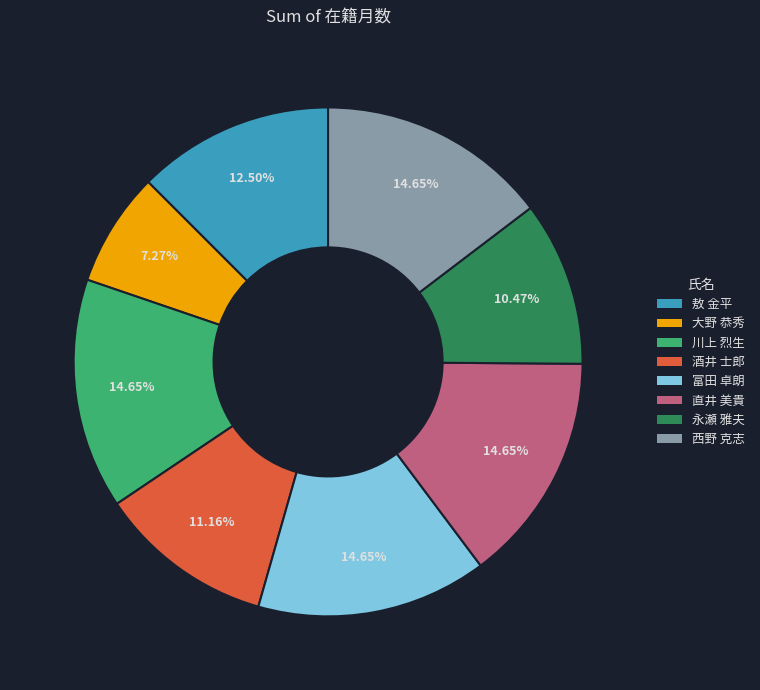

Is it true that 富田 卓朗 is 15% of the pie?

True